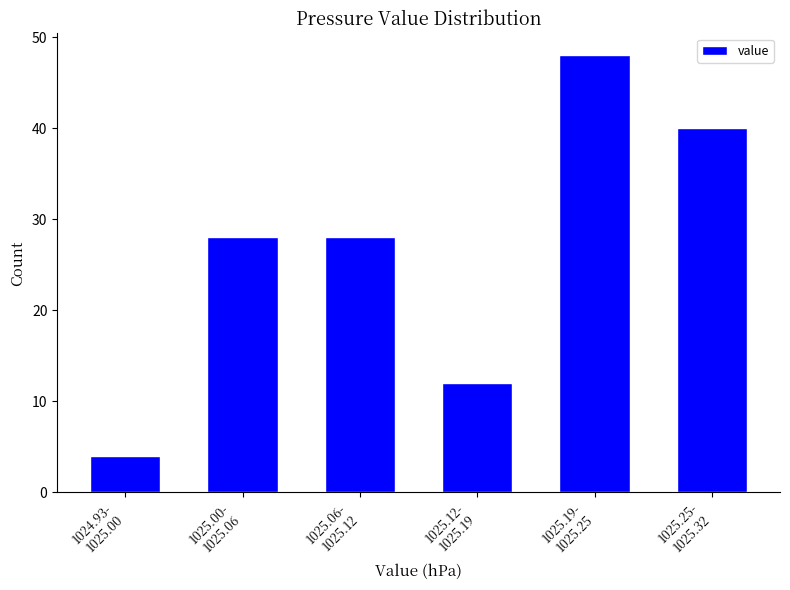

Reading left to right, what are all the values shown in this chart?

4	28	28	12	48	40